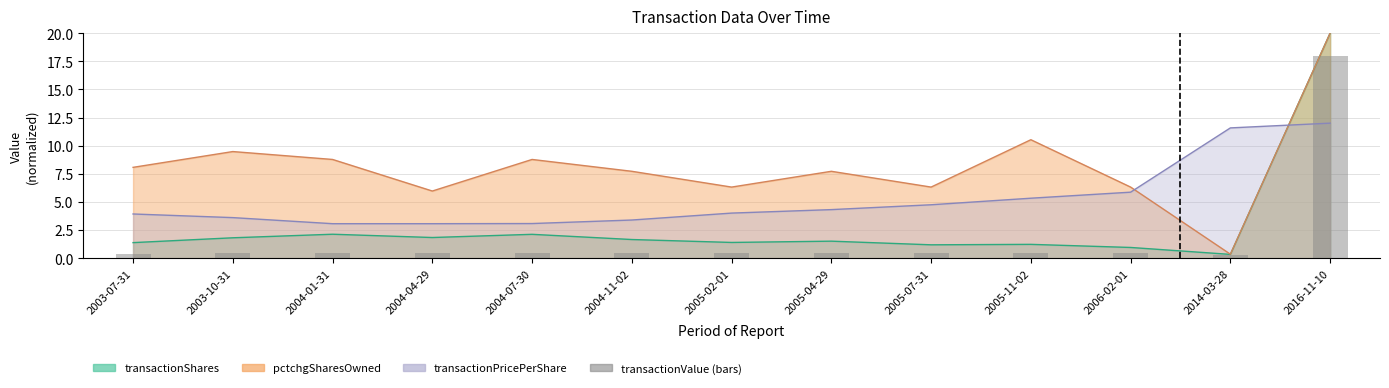

What is the label of the 7th bar from the left?

2005-02-01